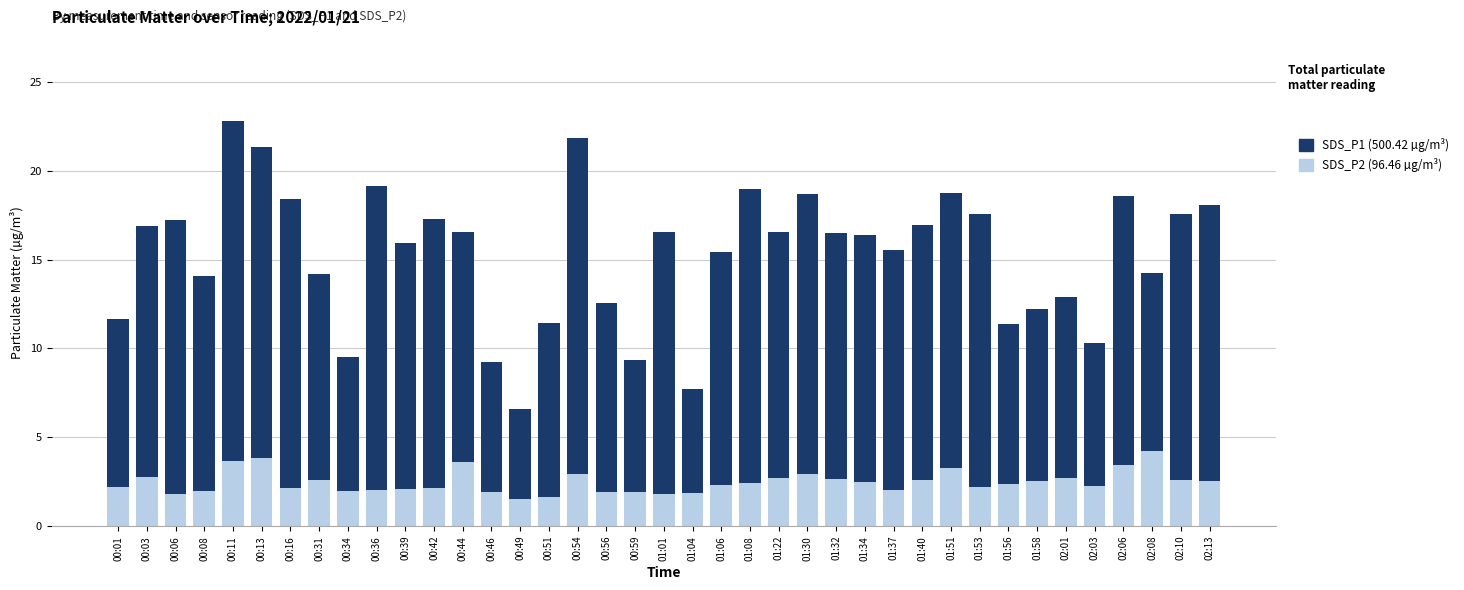

What is the total value across all series at 00:44?

16.6